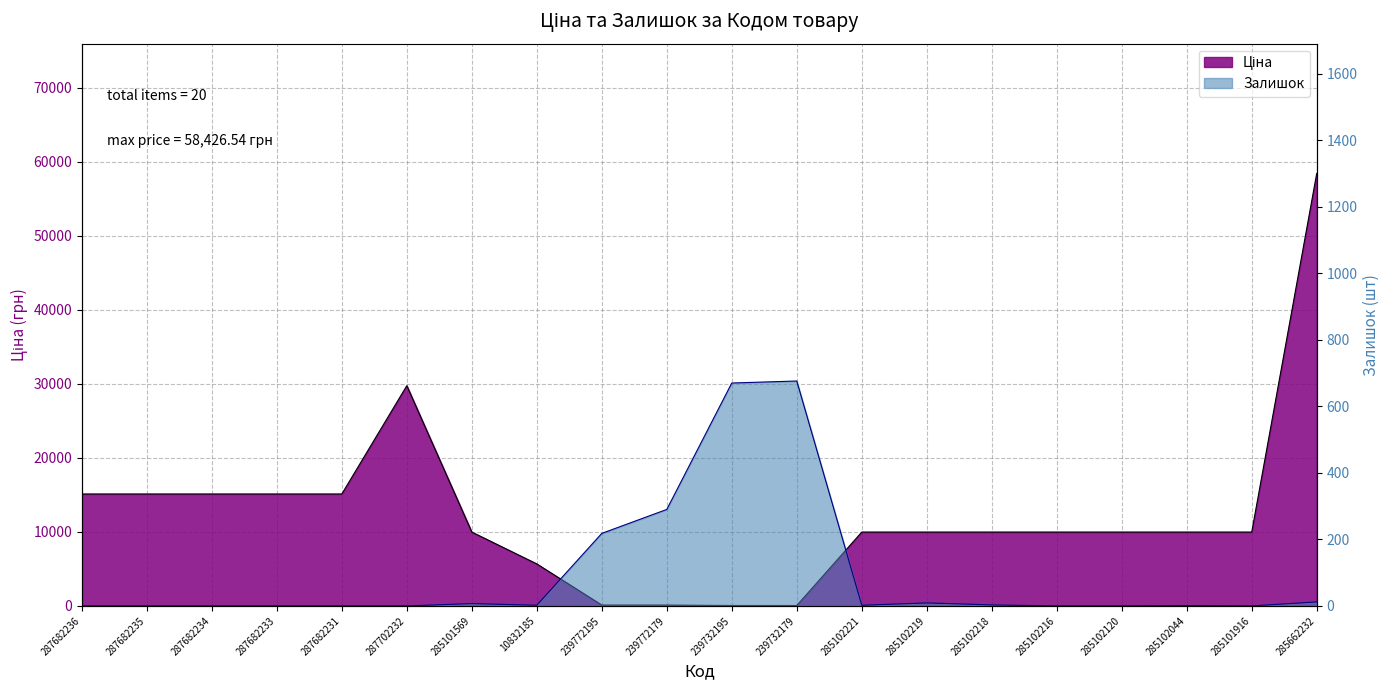

Is it true that Ціна equals 48136.2 at 287702232?

False